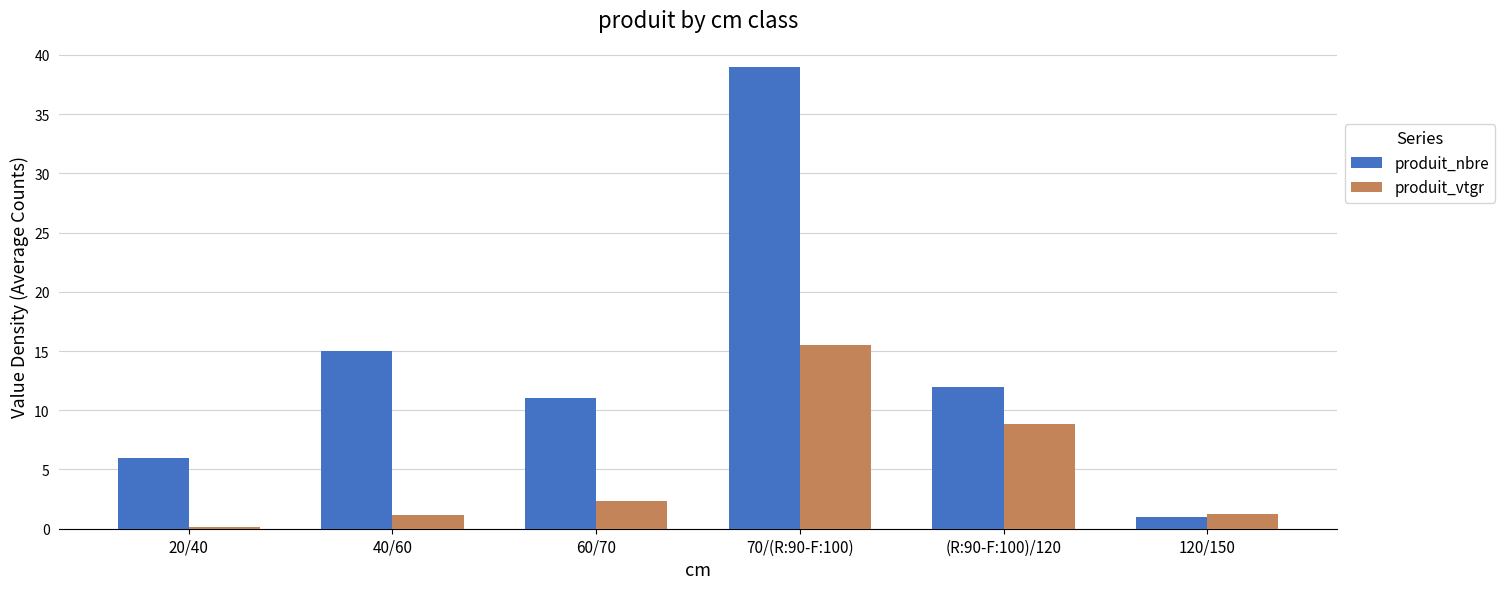

Which series has the largest range (max minus min)?

produit_nbre